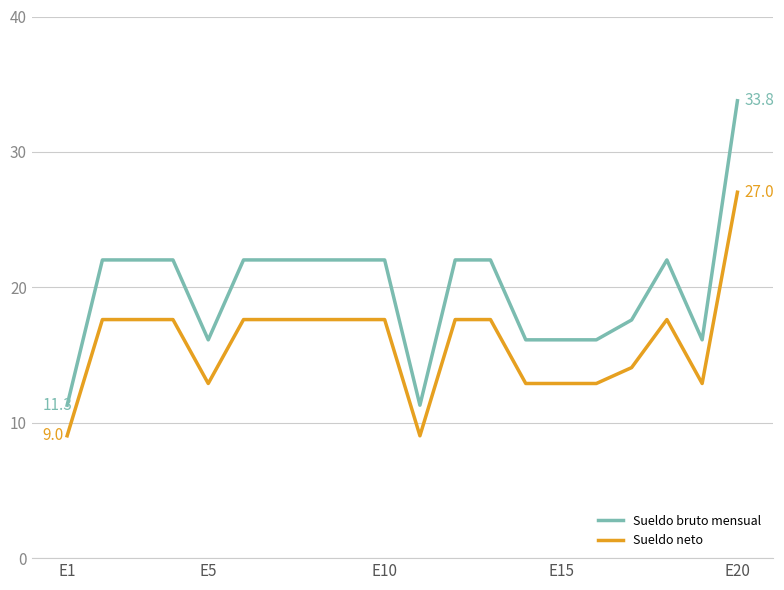

Does the chart display data point markers on the line(s)?

No